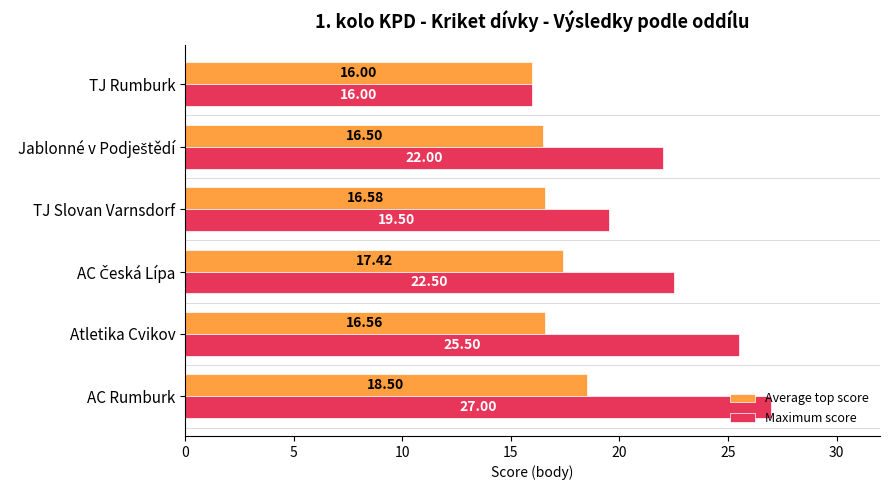

At how many categories does at least one series exceed 24?

2